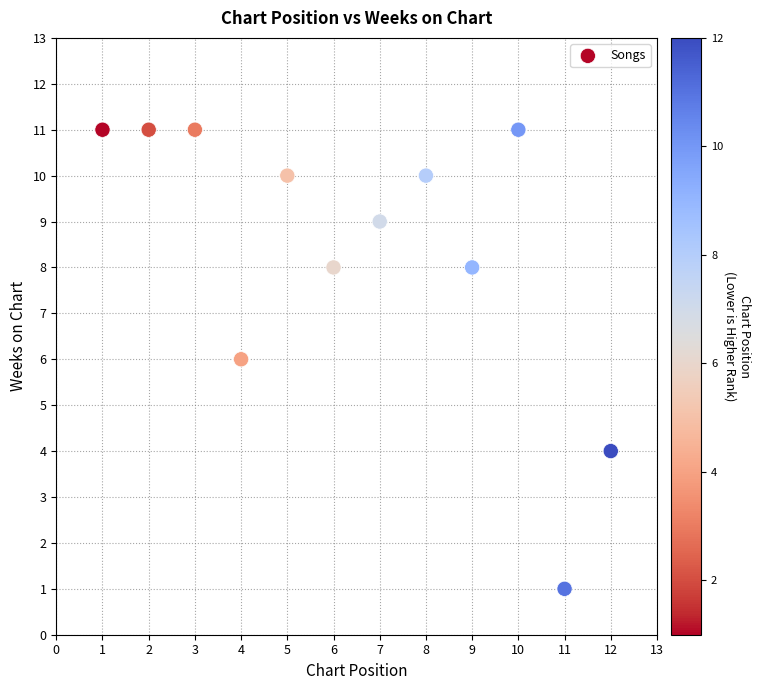

What is the range of Y values (max minus min)?

10